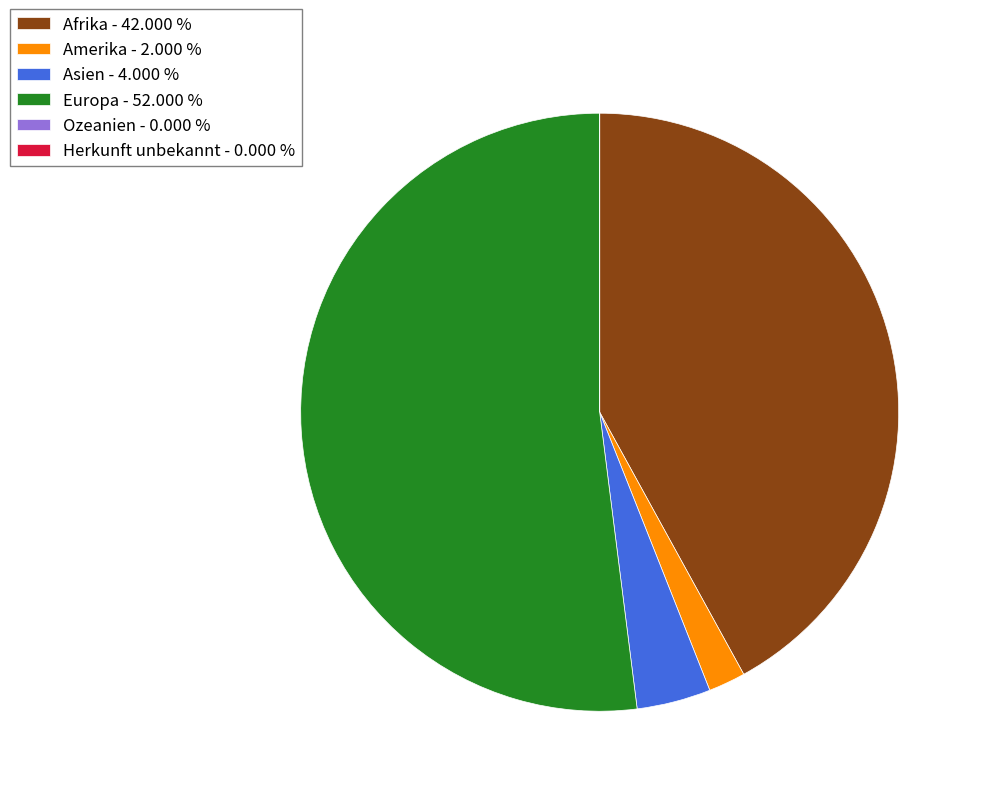

Which has a higher value, Asien - 4.000 % or Europa - 52.000 %?

Europa - 52.000 %